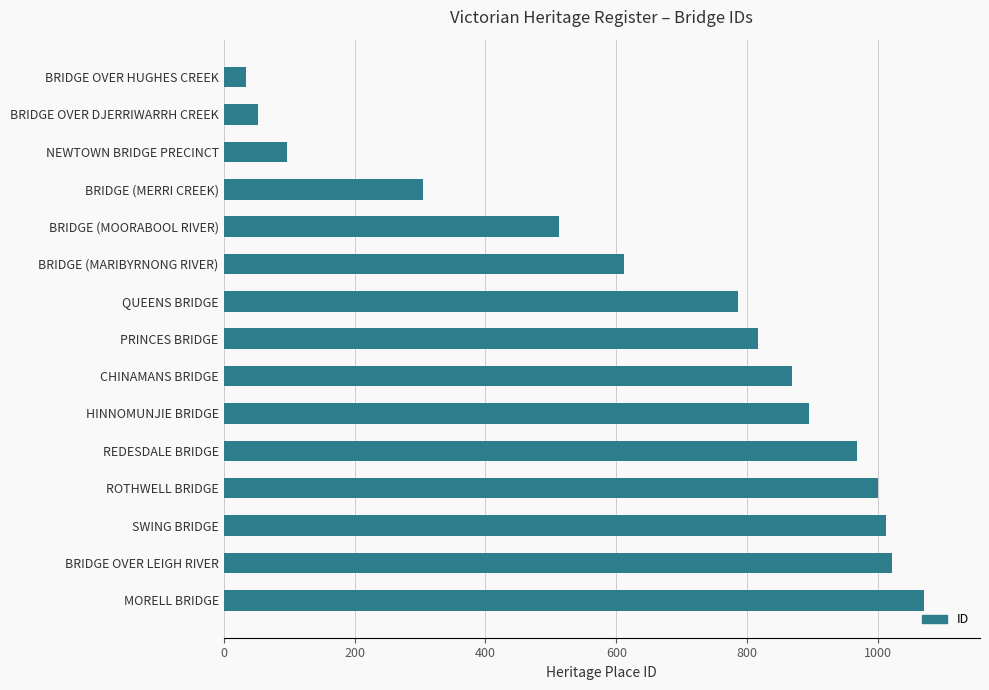

How many bars are there in total?

15